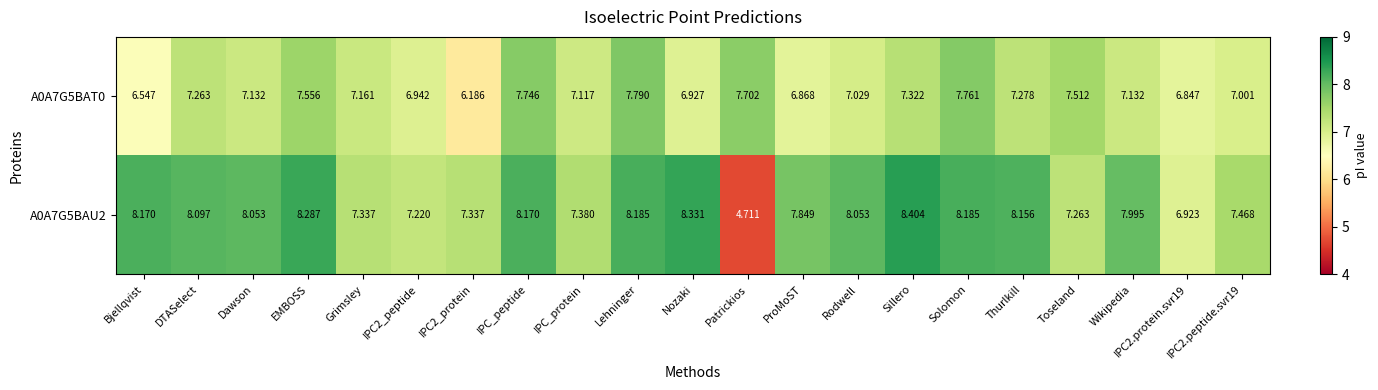

Where does the A0A7G5BAU2 series first go above 8?

Bjellqvist